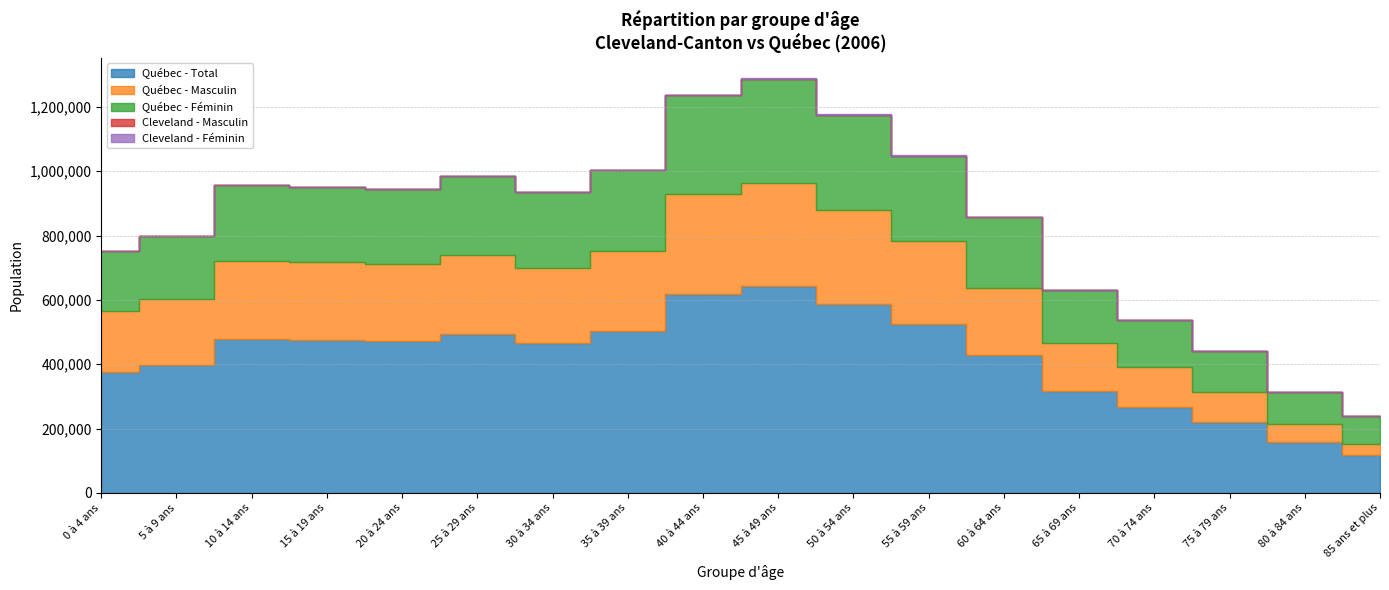

What is the approximate value of Québec - Masculin at 80 à 84 ans, to the nearest 50?

58100